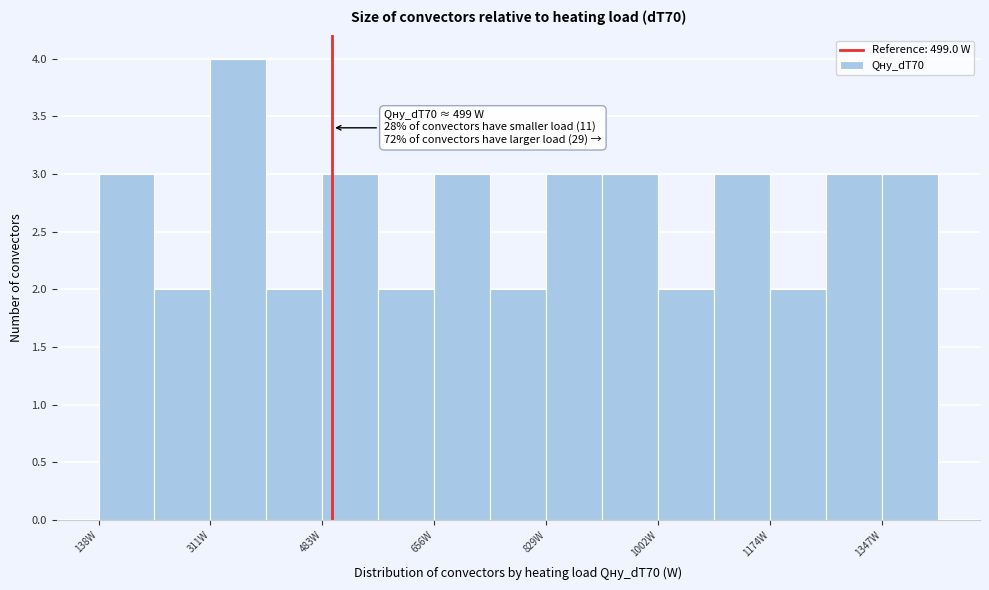

Over which range of the x-axis is the bar tallest?

320 to 400